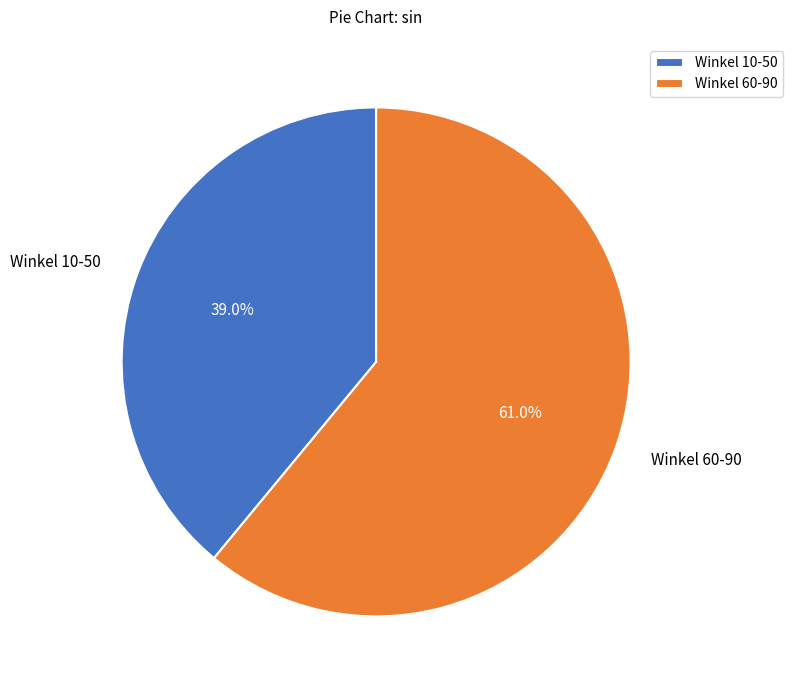

Between Winkel 60-90 and Winkel 10-50, which is larger?

Winkel 60-90